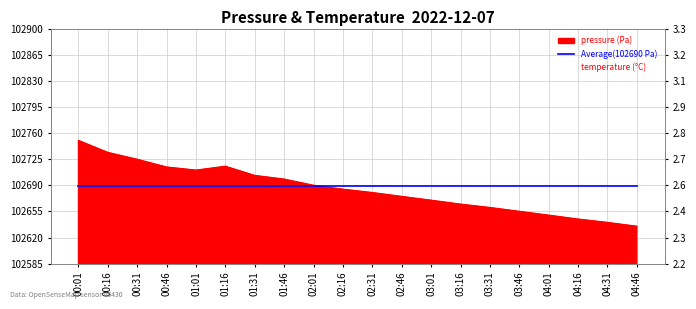

Where is Average(102690 Pa) nearest to the value 102690?

00:01